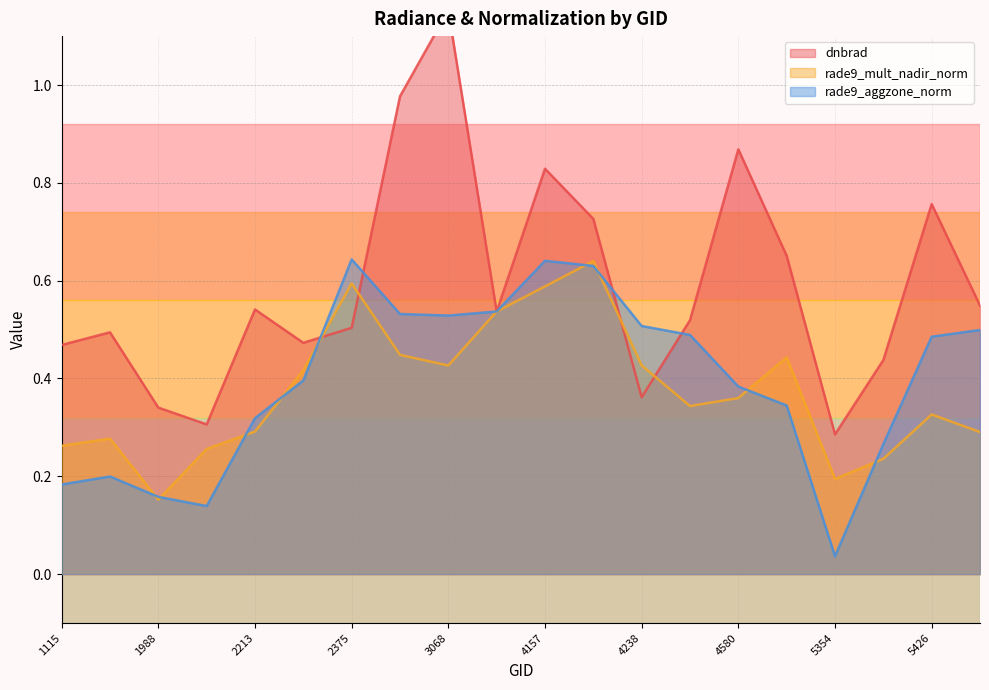

Reading left to right, what are all the values shown in this chart?

dnbrad: 1115=0.5	1754=0.5	1988=0.3	2123=0.3	2213=0.5	2348=0.5	2375=0.5	3050=1.0	3068=1.2	3185=0.5	4157=0.8	4193=0.7	4238=0.4	4373=0.5	4580=0.9	4697=0.7	5354=0.3	5390=0.4	5426=0.8	5444=0.5
rade9_mult_nadir_norm: 1115=0.3	1754=0.3	1988=0.2	2123=0.3	2213=0.3	2348=0.4	2375=0.6	3050=0.4	3068=0.4	3185=0.5	4157=0.6	4193=0.6	4238=0.4	4373=0.3	4580=0.4	4697=0.4	5354=0.2	5390=0.2	5426=0.3	5444=0.3
rade9_aggzone_norm: 1115=0.2	1754=0.2	1988=0.2	2123=0.1	2213=0.3	2348=0.4	2375=0.6	3050=0.5	3068=0.5	3185=0.5	4157=0.6	4193=0.6	4238=0.5	4373=0.5	4580=0.4	4697=0.3	5354=0.0	5390=0.3	5426=0.5	5444=0.5